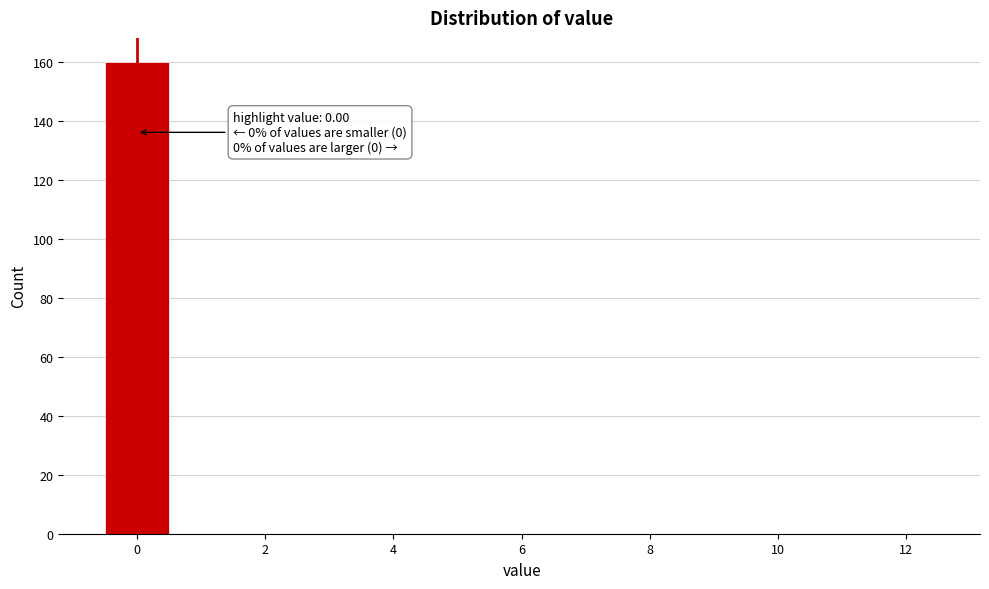

Which range on the x-axis has the tallest bar?

-0.5 to 0.5